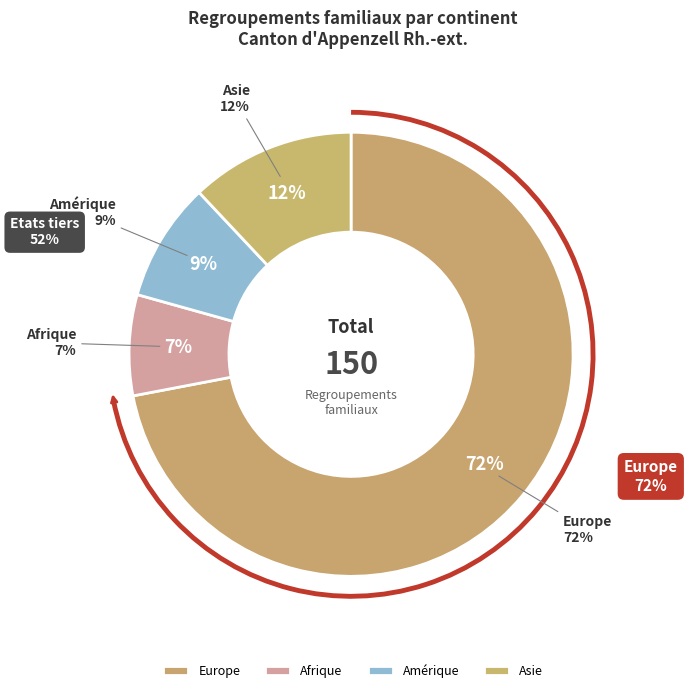

How many segments does this pie chart have?

4